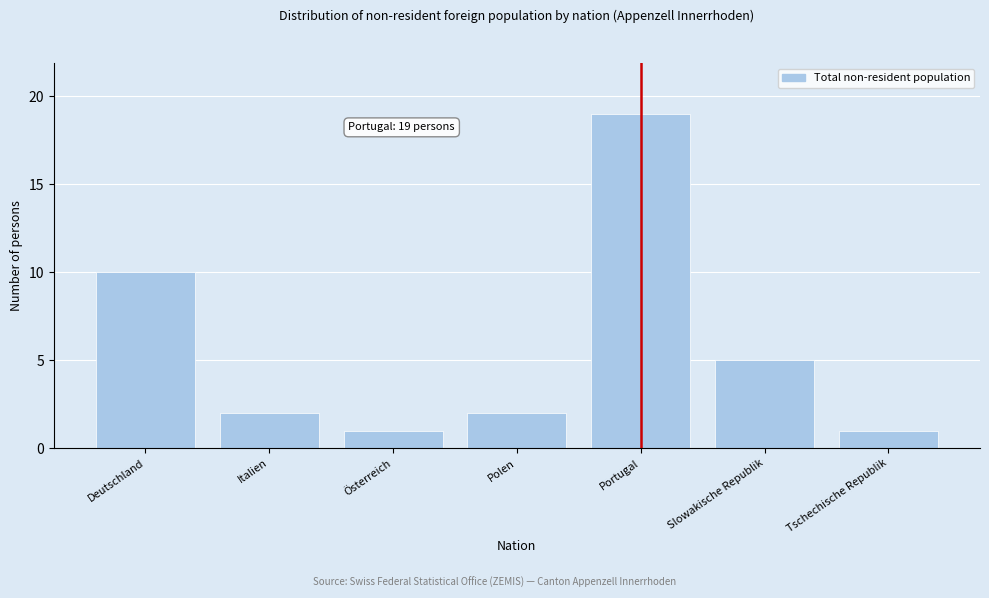

Reading left to right, transcribe all the data shown in this chart.

10	2	1	2	19	5	1